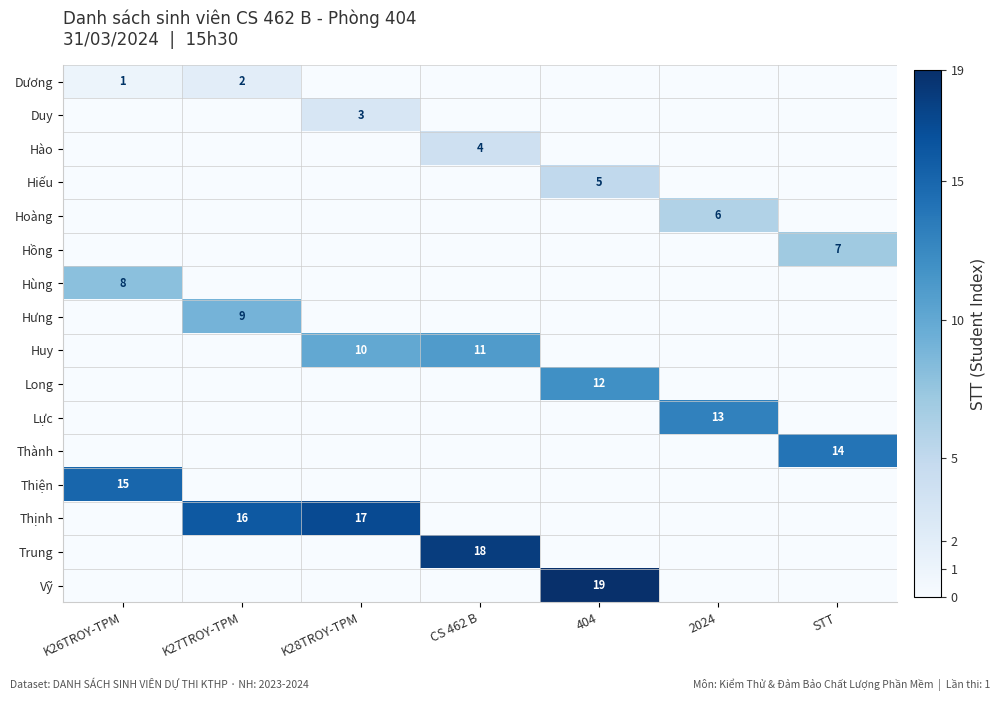

True or false: Hào has a value of 4 at CS 462 B.

True